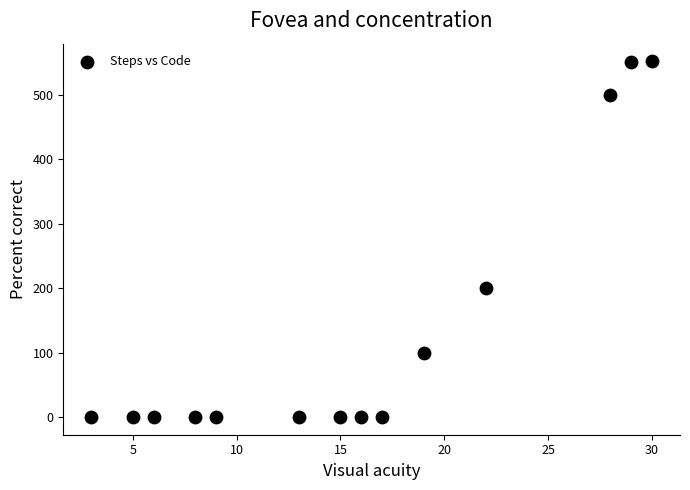

What is the range of Y values (max minus min)?

552